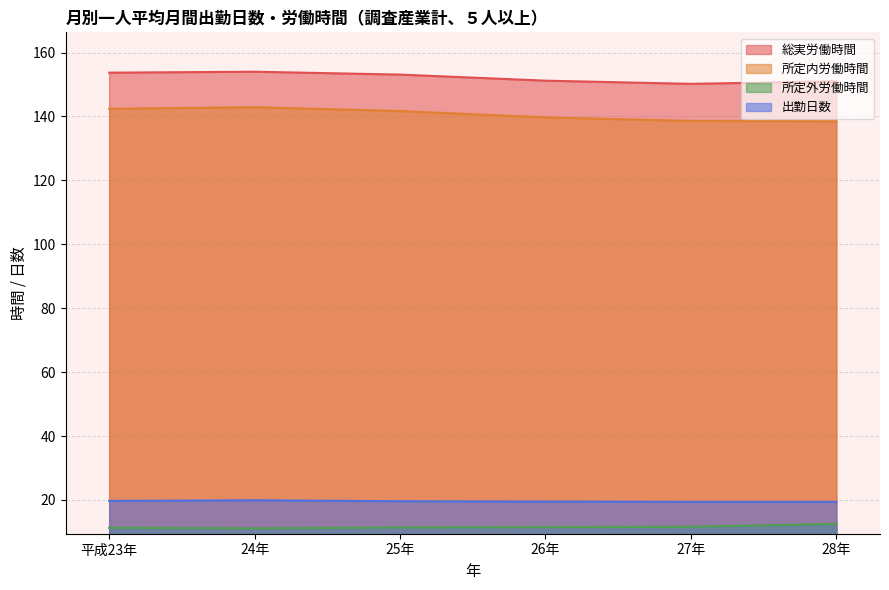

Reading left to right, what are all the values shown in this chart?

総実労働時間: 153.7	154.0	153.1	151.2	150.2	151.0
所定内労働時間: 142.4	142.9	141.7	139.7	138.6	138.5
所定外労働時間: 11.3	11.1	11.4	11.5	11.6	12.5
出勤日数: 19.7	19.9	19.6	19.5	19.4	19.4